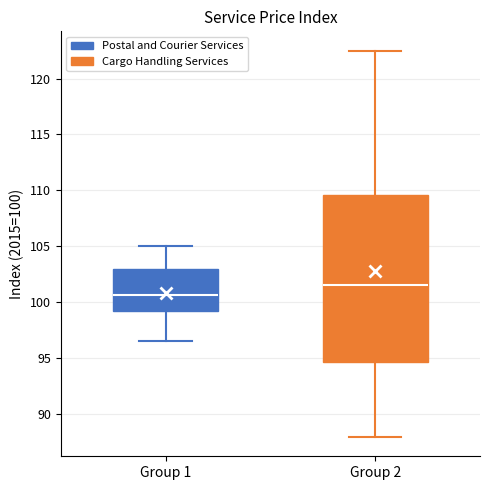

Reading left to right, transcribe this box plot: for each box, give where its median line is, the range the box spans, and where its two whiskers end, as read against the y-axis. The values are not printed on the chart, so give them approximately, as read against the axis.

Group 1: median 100.5, box 99.0 to 103.0, whiskers 96.5 to 105.0
Group 2: median 101.5, box 94.5 to 109.5, whiskers 88.0 to 122.5